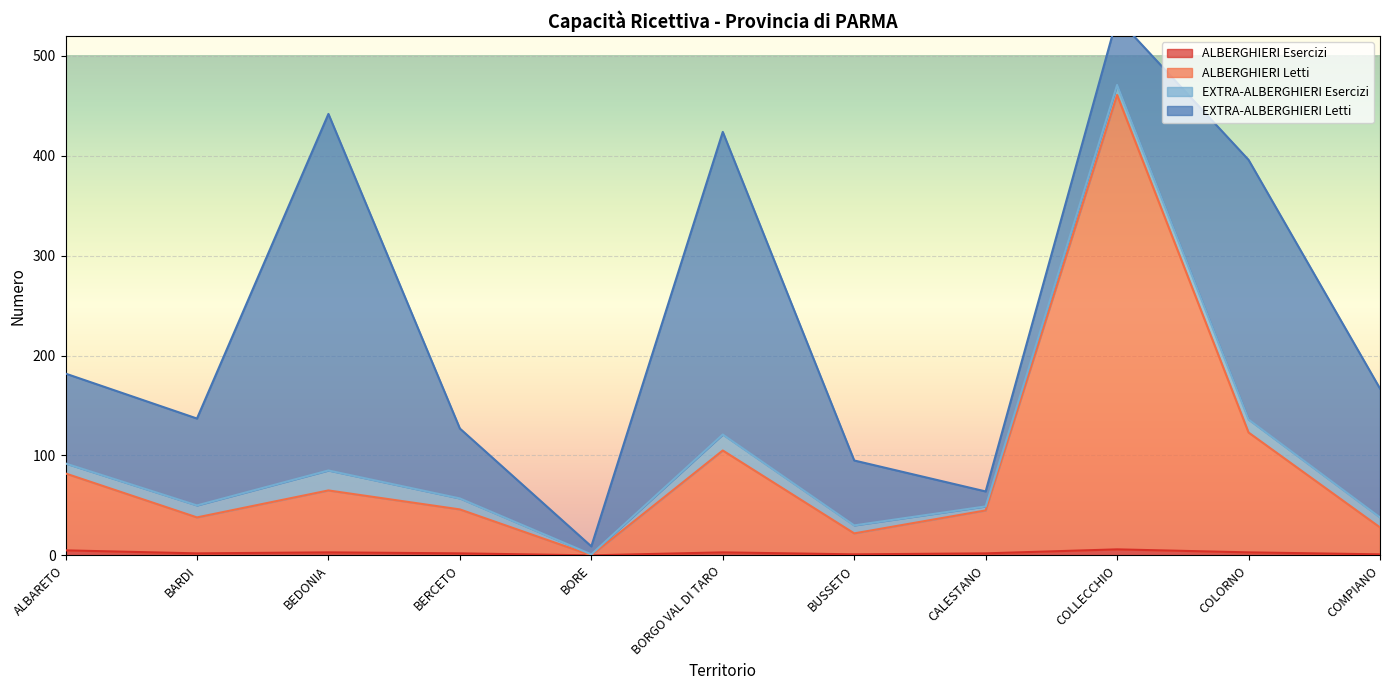

True or false: ALBERGHIERI Letti and ALBERGHIERI Esercizi cross at least once.

False